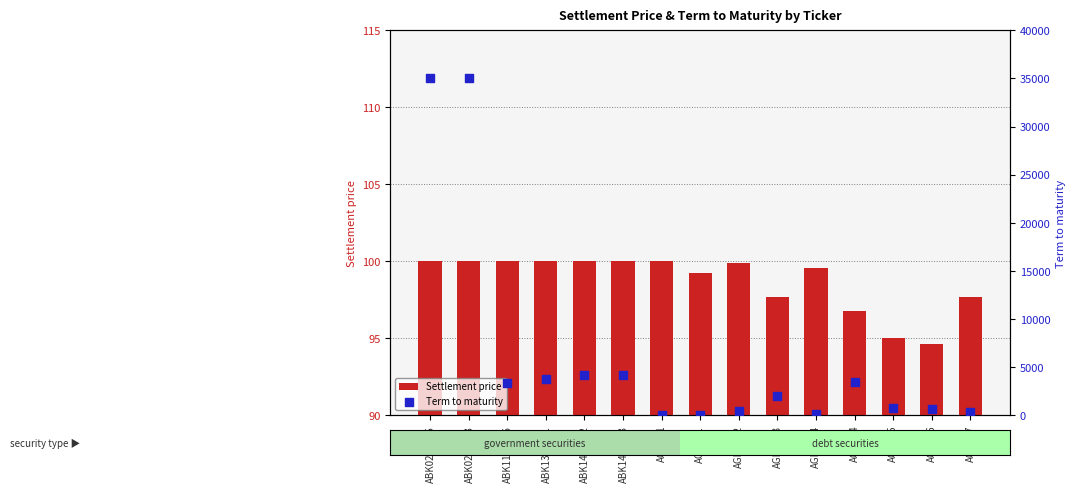

Is the value of Term to maturity at AGKKb13 greater than the value of Settlement price at ABK131_021?

Yes